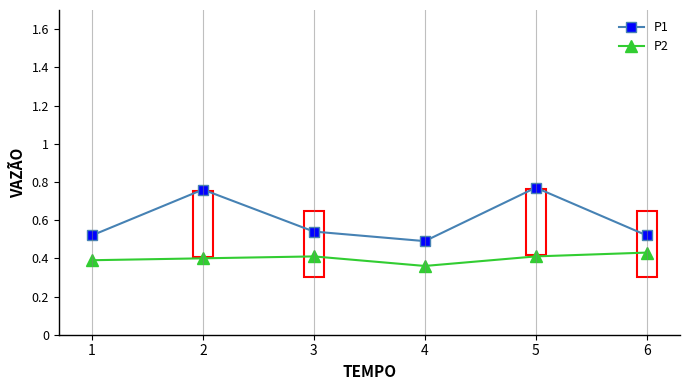

Rank the series at 6 from highest to lowest value.

P1, P2